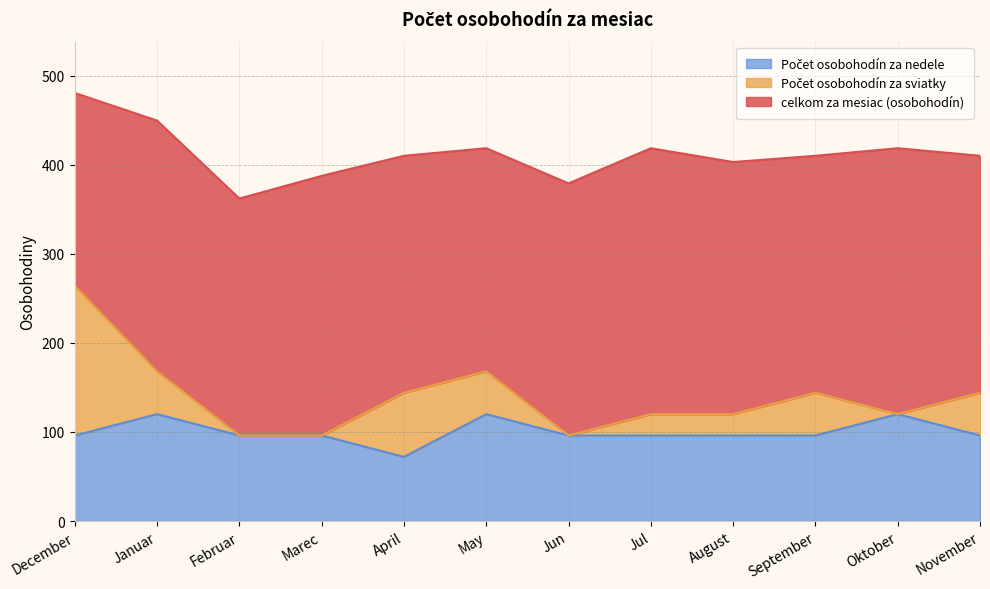

In celkom za mesiac (osobohodín), how many points are higher than both neighbors (excluding endpoints)?

3